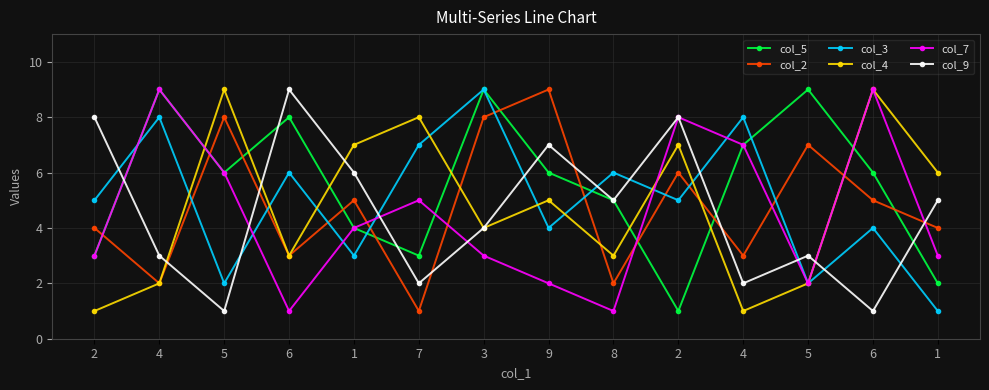

What is the difference between the maximum and second lowest values in the col_4 series?

8